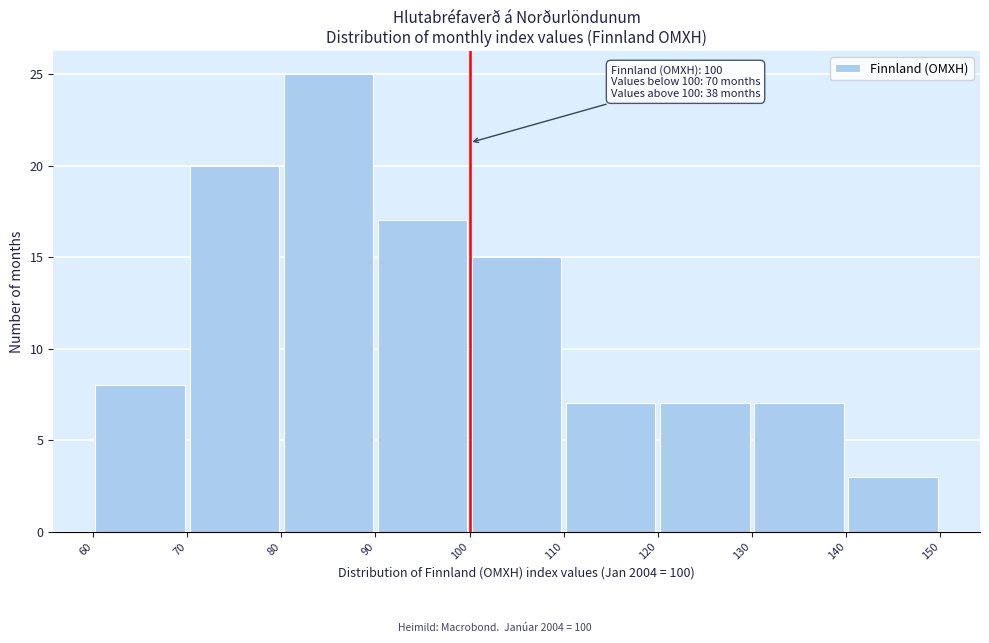

Over which range of the x-axis is the bar tallest?

80 to 90